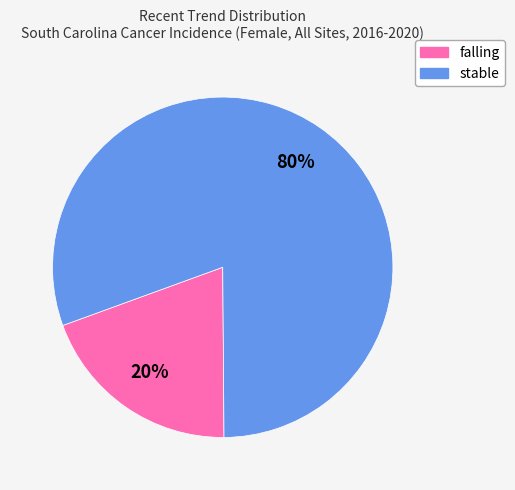

What is the majority slice?

stable